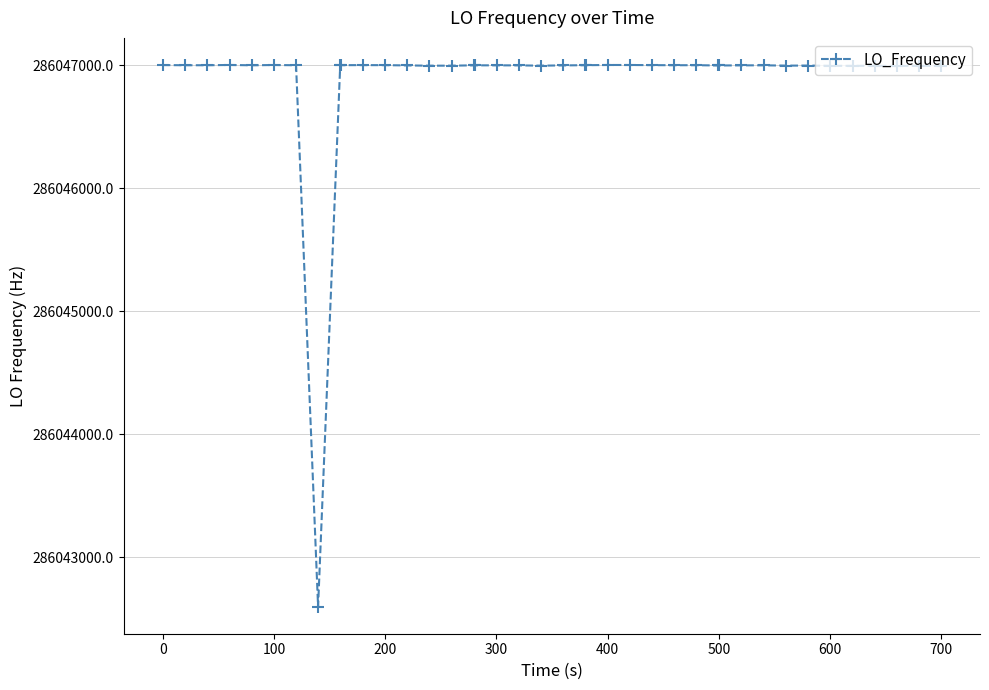

What is the maximum value shown in the chart?

286047002.3